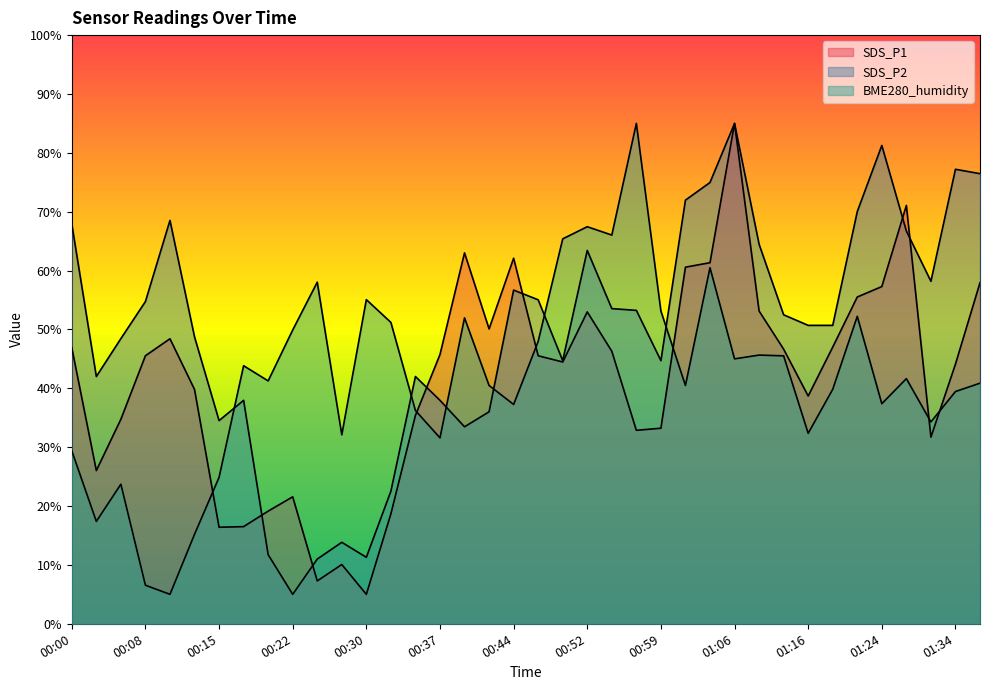

Does the chart display data point markers on the line(s)?

No